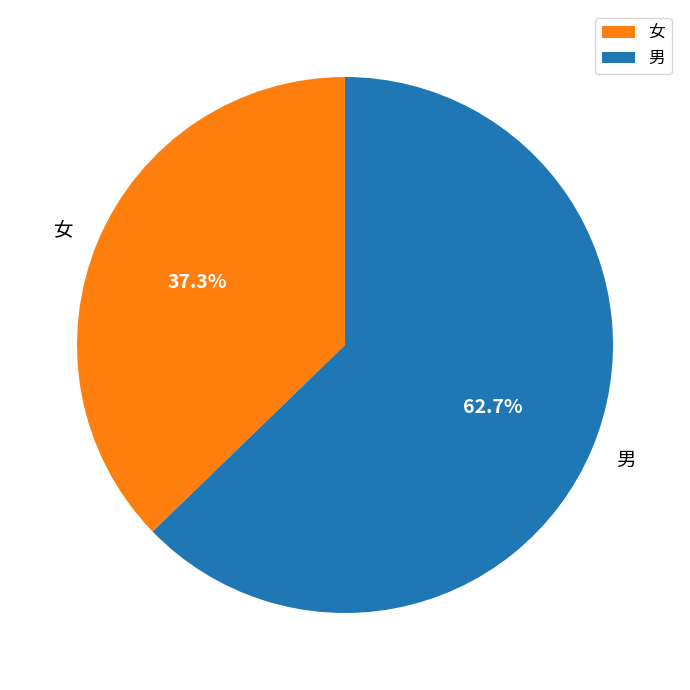

Does 男 account for over 50% of the chart?

Yes